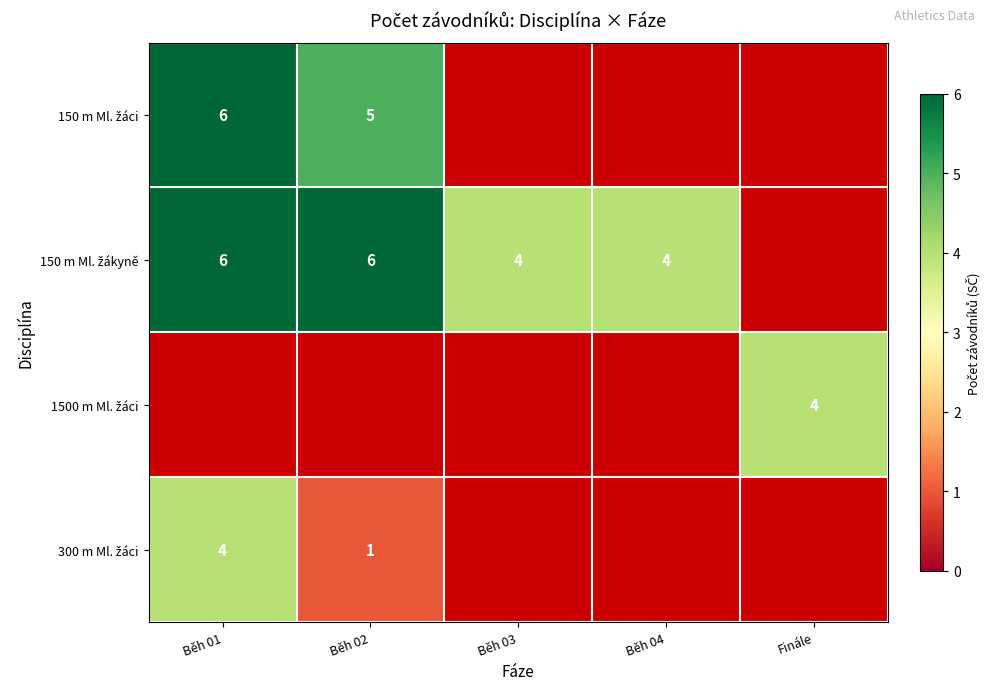

What is the maximum value for 300 m Ml. žáci?

4